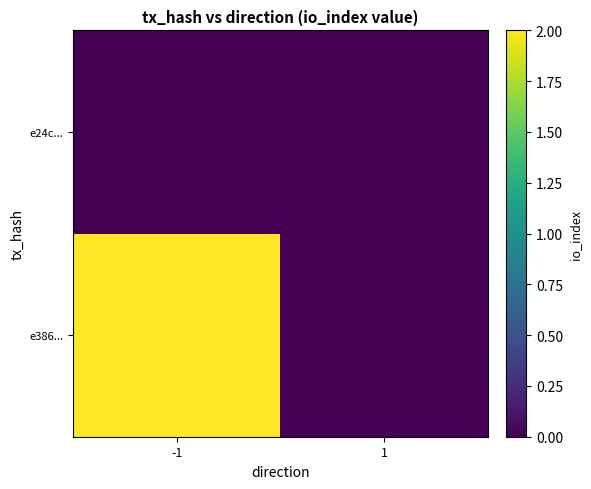

The value of e386... at 1 is 0. True or false?

True